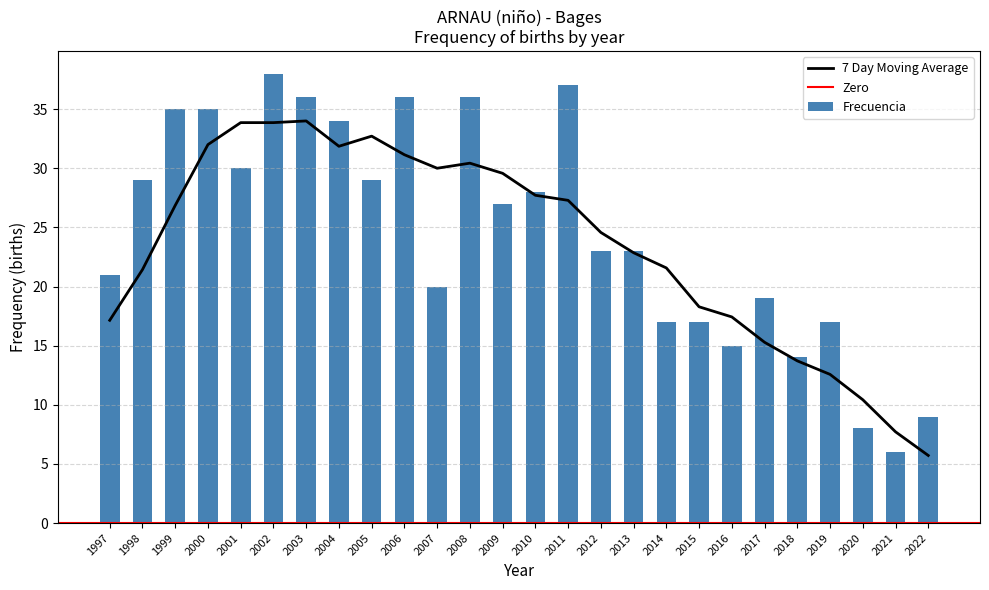

True or false: the data shows 35 at 1999.

True